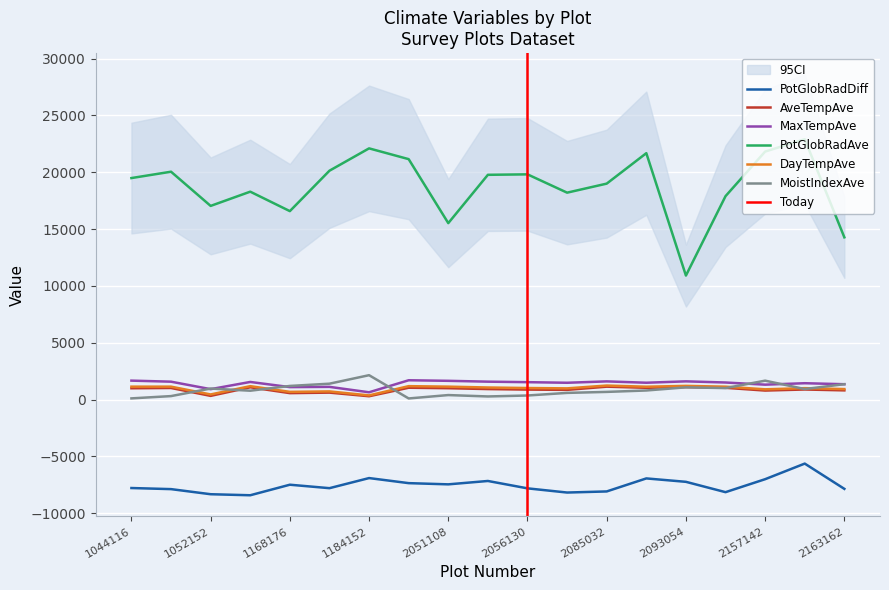

True or false: PotGlobRadDiff has a value of -8332.9 at 1052152.

True